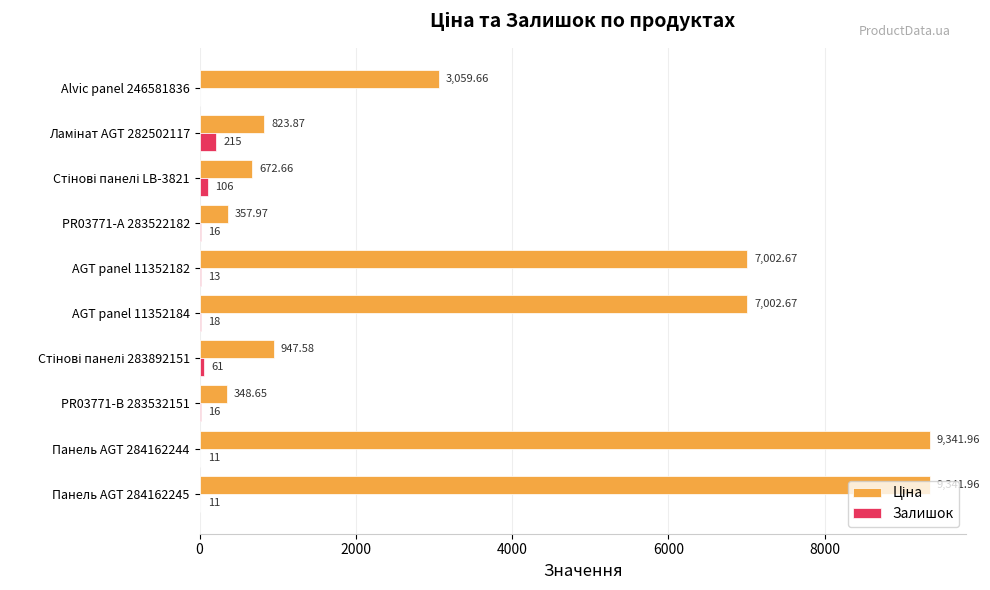

What is the total value across all series at PR03771-А 283522182?

374.0